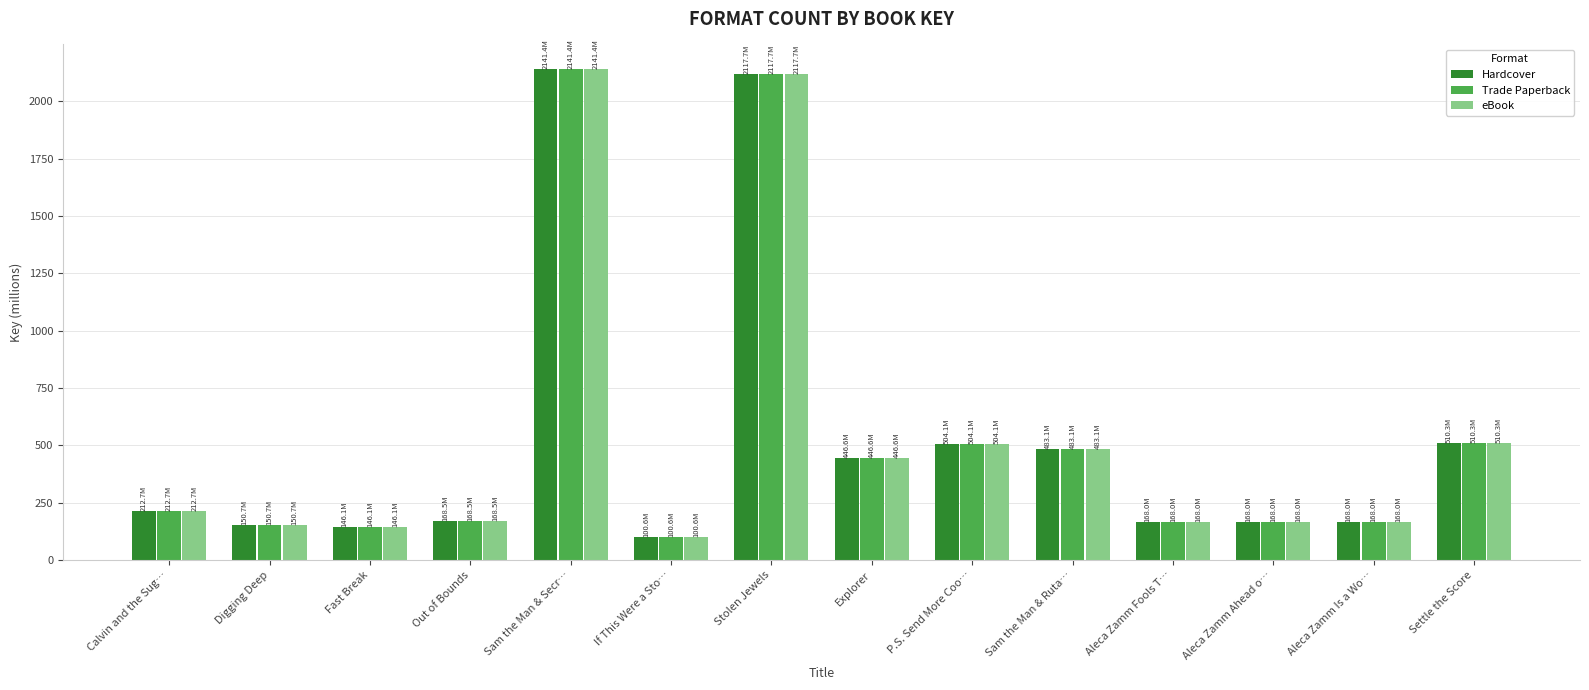

Which label corresponds to the largest value in the chart?

Sam the Man & Secr…